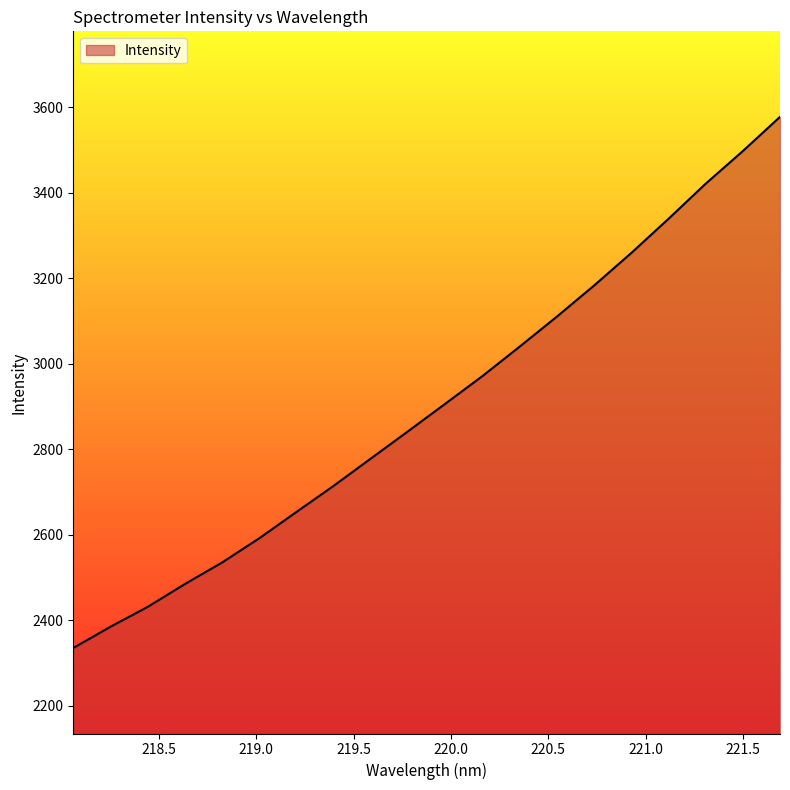

Does the chart display data point markers on the line(s)?

No